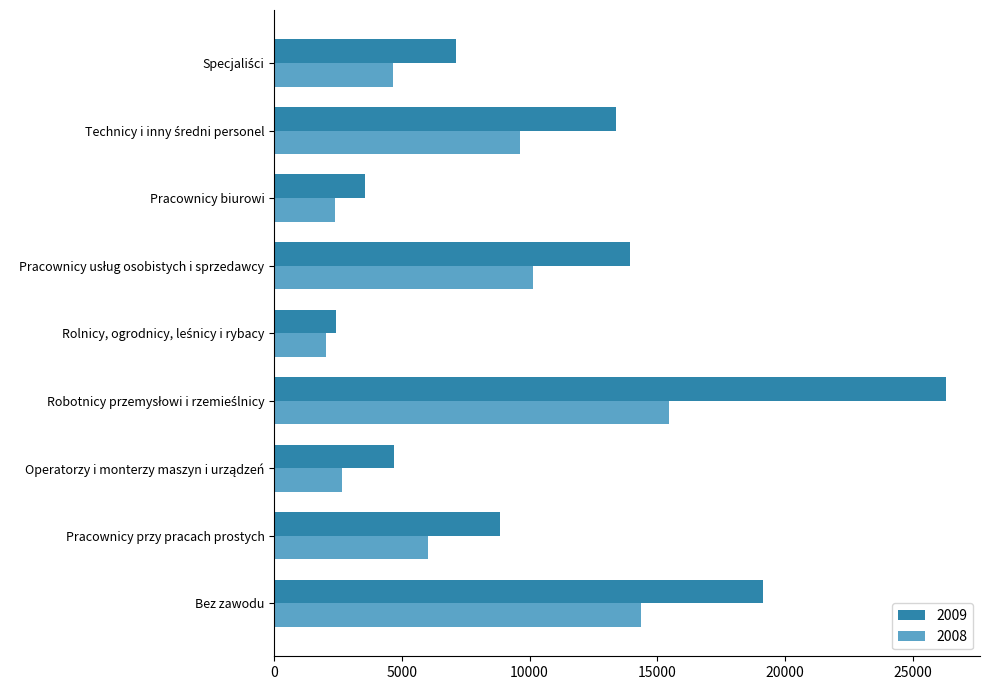

List the series in order of their peak value, lowest first.

2008, 2009